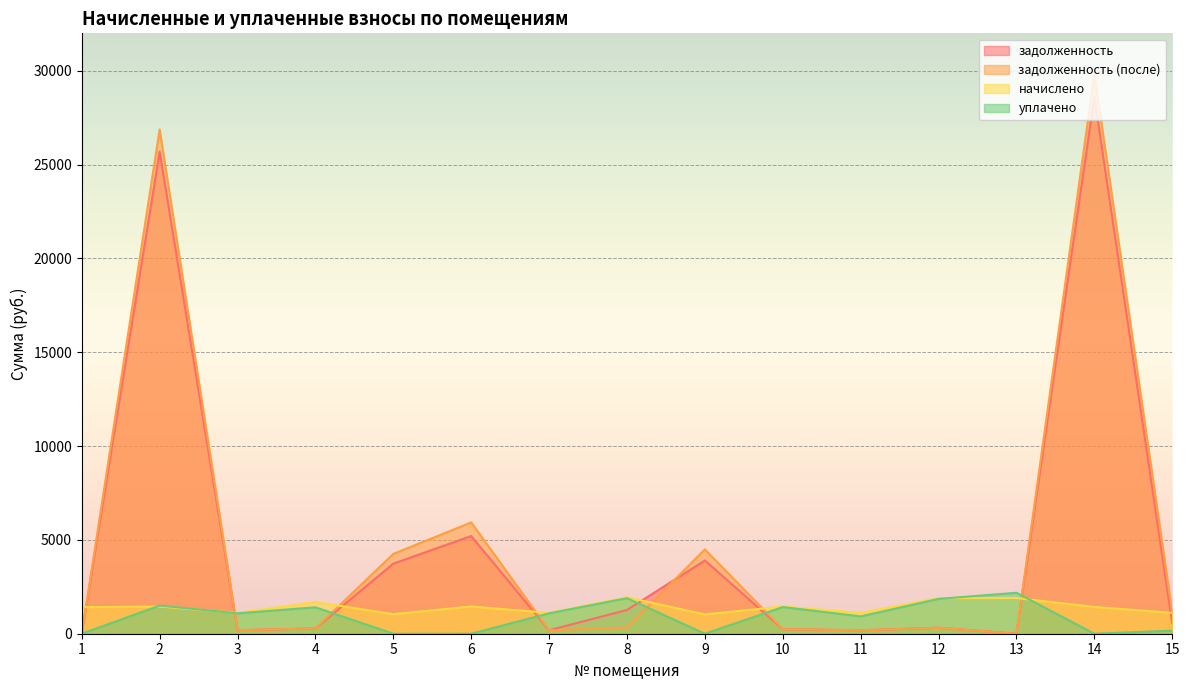

Between 6 and 3, which is larger?

6